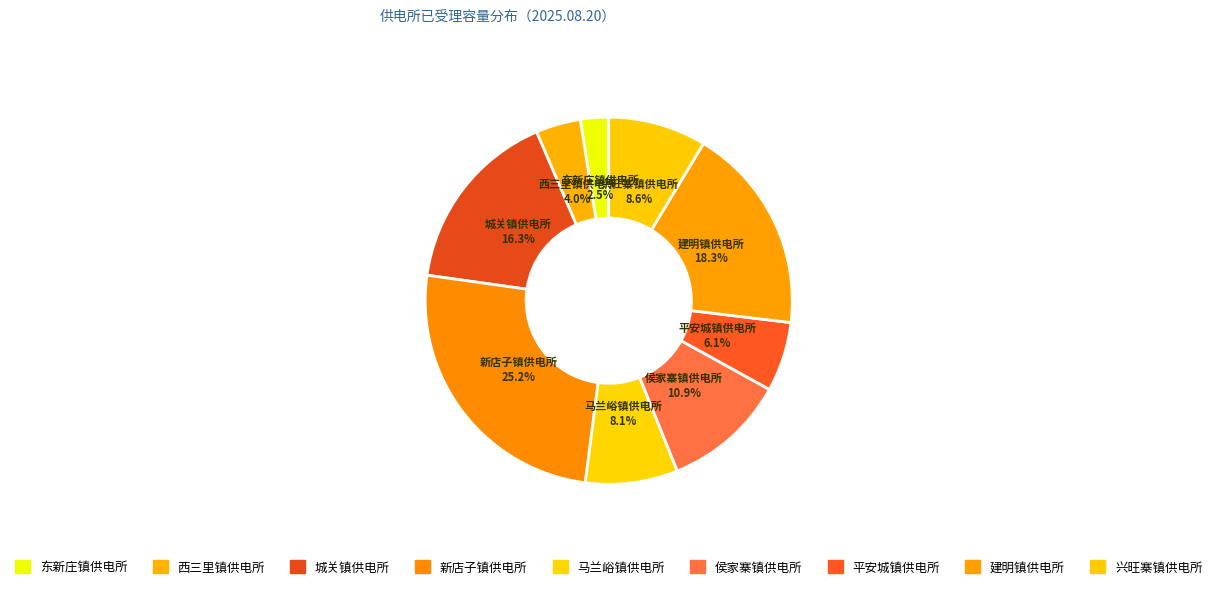

The 侯家寨镇供电所 slice represents 1% of the pie. True or false?

False